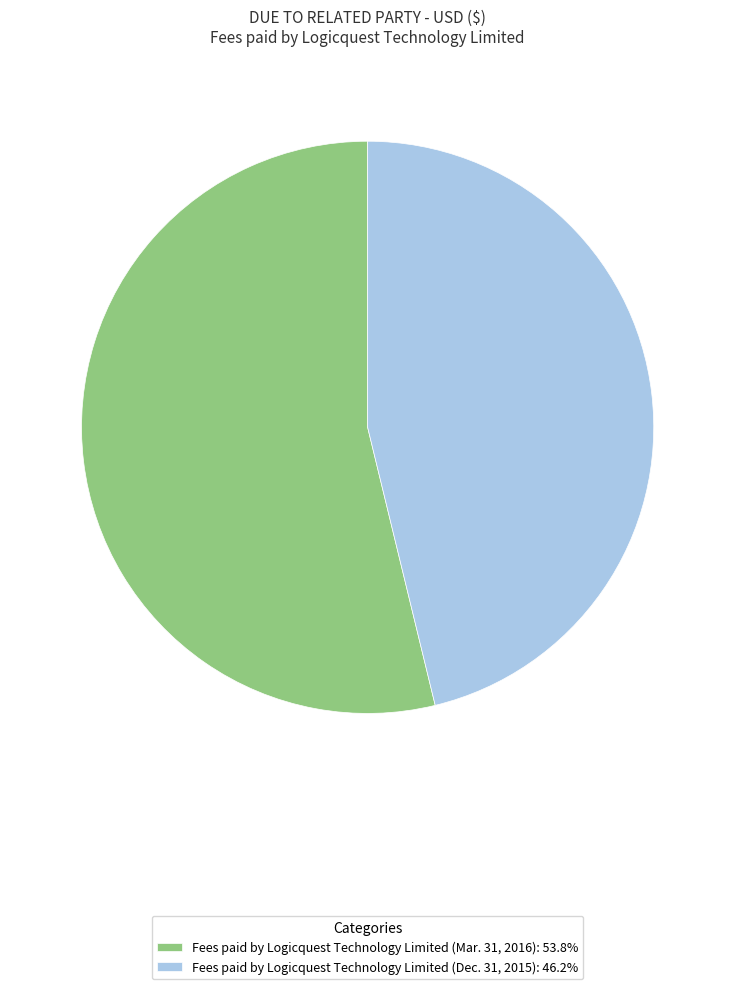

True or false: Fees paid by Logicquest Technology Limited (Mar. 31, 2016) accounts for 54% of the total.

True